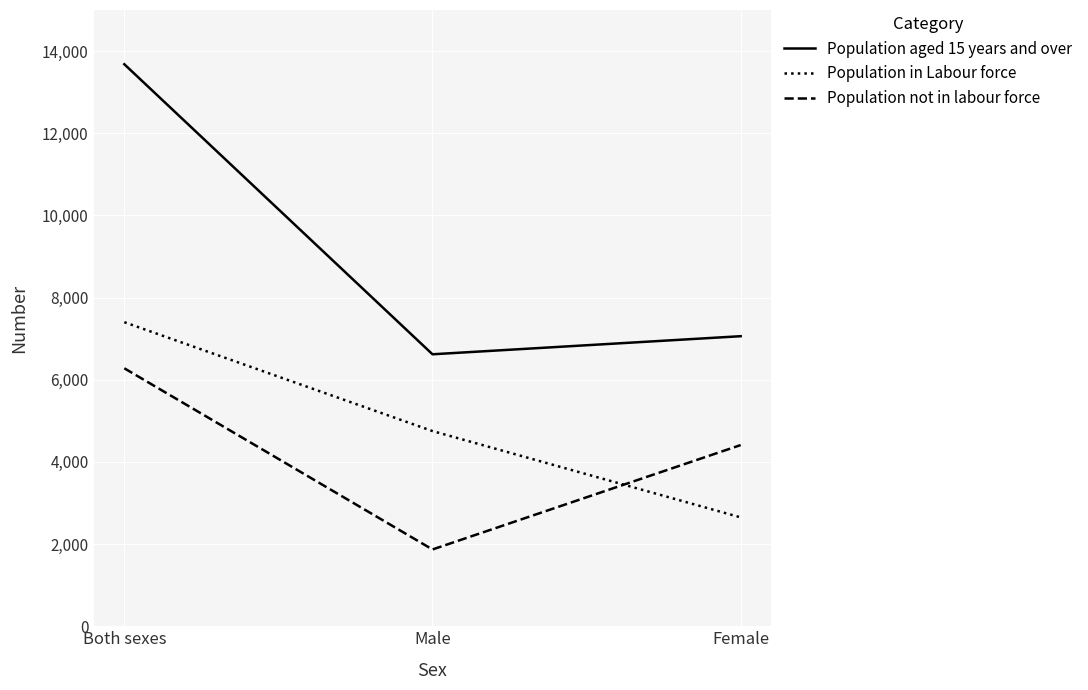

At which category is the sum across all series the highest?

Both sexes